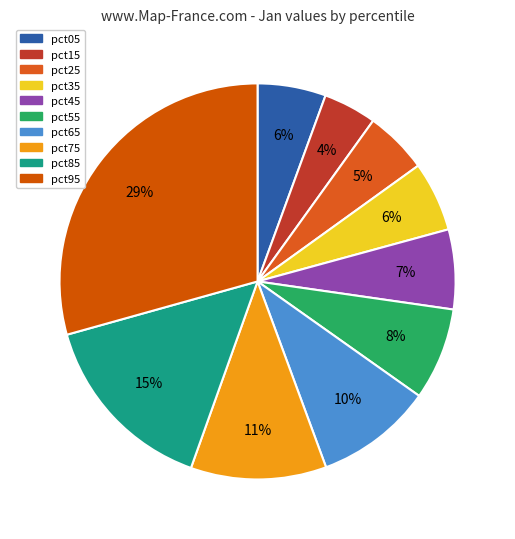

Is there a majority slice in this chart?

No